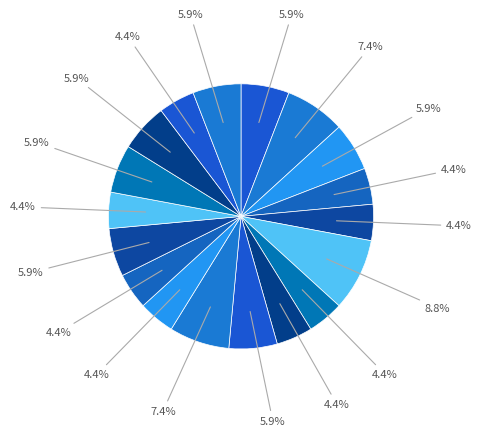

How many segments does this pie chart have?

18